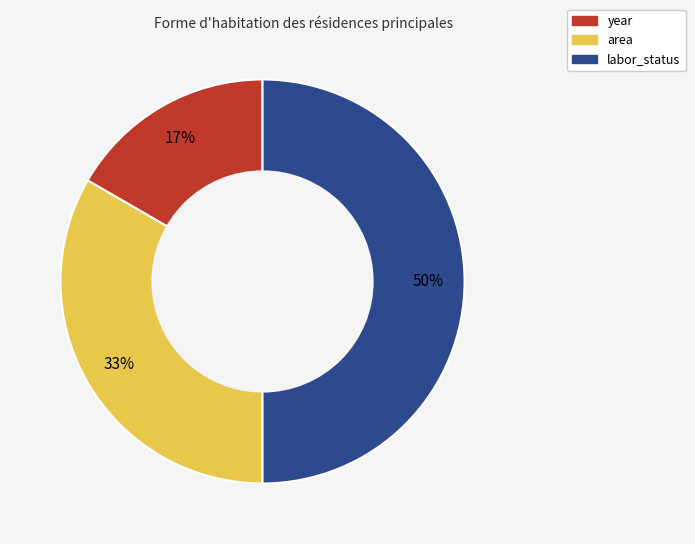

How many slices are in this pie chart?

3